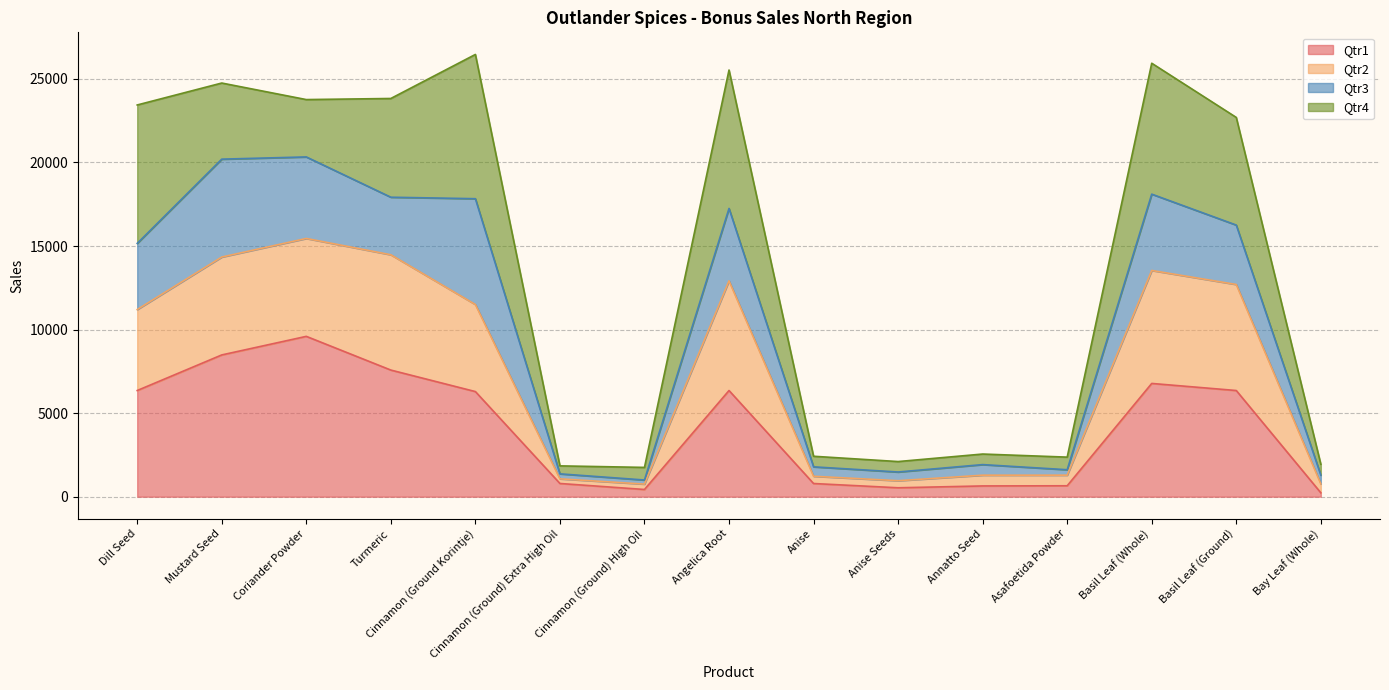

Which category has the highest value in the Qtr1 series?

Coriander Powder